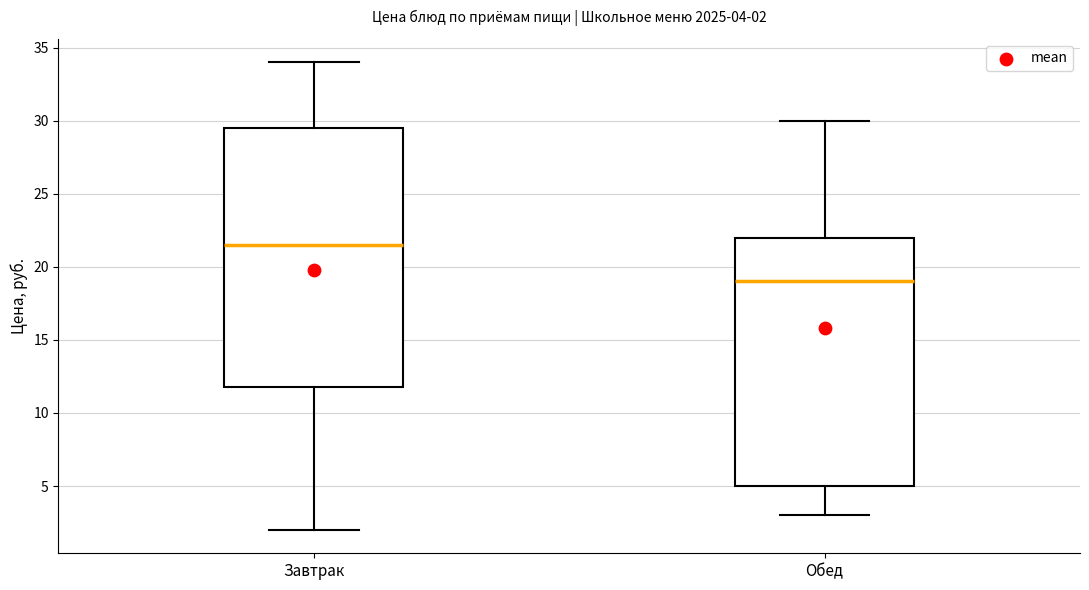

Which box has the highest median line?

Завтрак